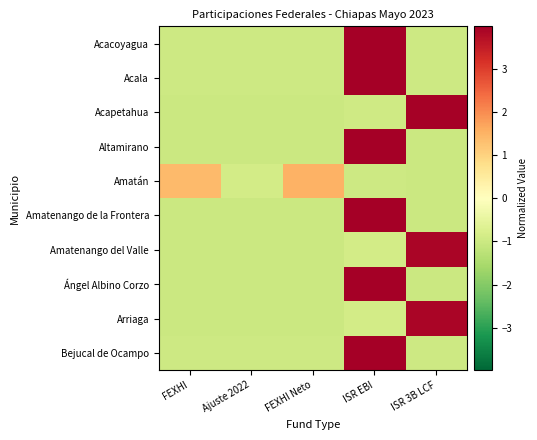

Reading right to left, extract all data points from this chart.

Acacoyagua: ISR 3B LCF=-1.0	ISR EBI=4.0	FEXHI Neto=-1.0	Ajuste 2022=-1.0	FEXHI=-1.0
Acala: ISR 3B LCF=-1.0	ISR EBI=4.0	FEXHI Neto=-1.0	Ajuste 2022=-1.0	FEXHI=-1.0
Acapetahua: ISR 3B LCF=3.9	ISR EBI=-0.9	FEXHI Neto=-1.0	Ajuste 2022=-1.0	FEXHI=-1.0
Altamirano: ISR 3B LCF=-1.0	ISR EBI=4.0	FEXHI Neto=-1.0	Ajuste 2022=-1.0	FEXHI=-1.0
Amatán: ISR 3B LCF=-1.0	ISR EBI=-1.0	FEXHI Neto=1.5	Ajuste 2022=-0.9	FEXHI=1.4
Amatenango de la Frontera: ISR 3B LCF=-1.0	ISR EBI=4.0	FEXHI Neto=-1.0	Ajuste 2022=-1.0	FEXHI=-1.0
Amatenango del Valle: ISR 3B LCF=3.9	ISR EBI=-0.9	FEXHI Neto=-1.0	Ajuste 2022=-1.0	FEXHI=-1.0
Ángel Albino Corzo: ISR 3B LCF=-1.0	ISR EBI=4.0	FEXHI Neto=-1.0	Ajuste 2022=-1.0	FEXHI=-1.0
Arriaga: ISR 3B LCF=3.9	ISR EBI=-0.9	FEXHI Neto=-1.0	Ajuste 2022=-1.0	FEXHI=-1.0
Bejucal de Ocampo: ISR 3B LCF=-1.0	ISR EBI=4.0	FEXHI Neto=-1.0	Ajuste 2022=-1.0	FEXHI=-1.0